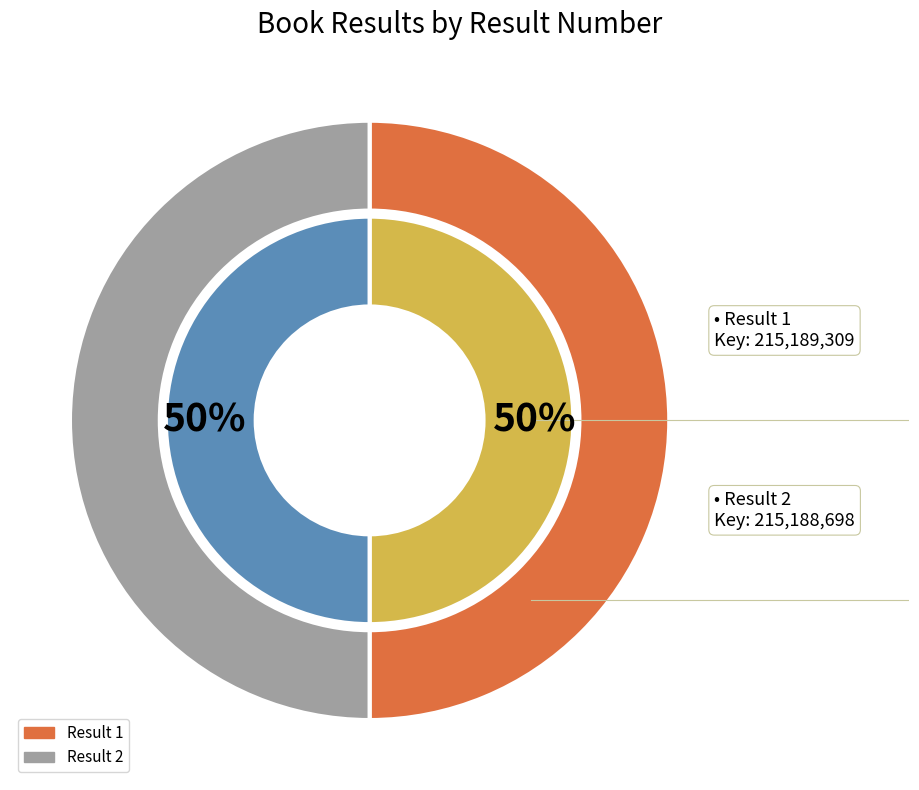

Count the number of slices in the pie.

2